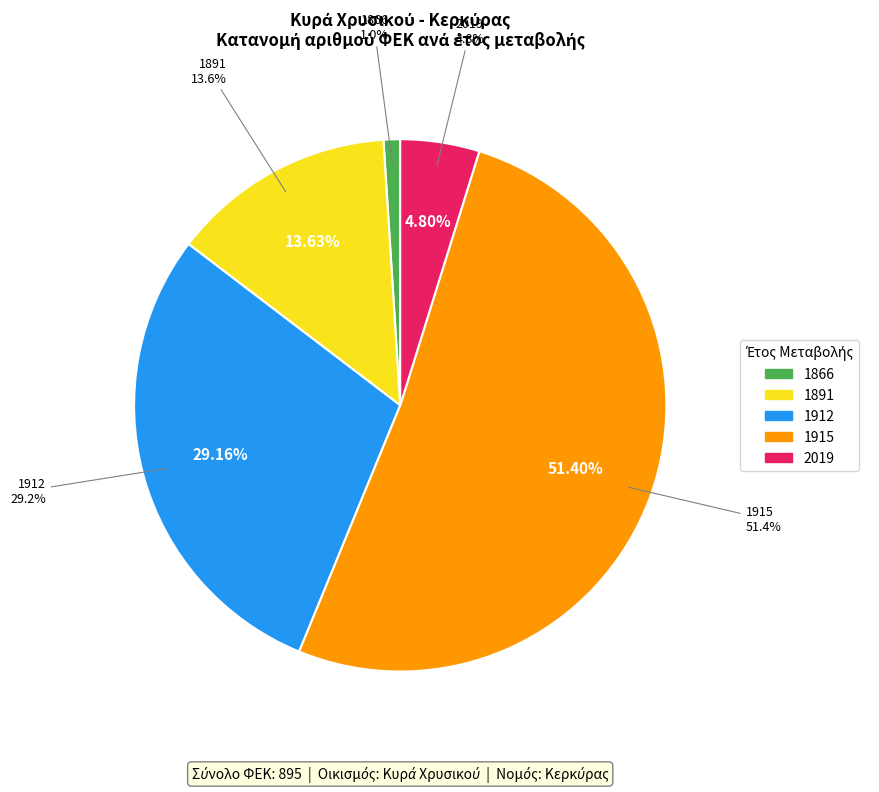

To the nearest percent, what is the difference between the 1912 and 1915 slice percentages?

22%